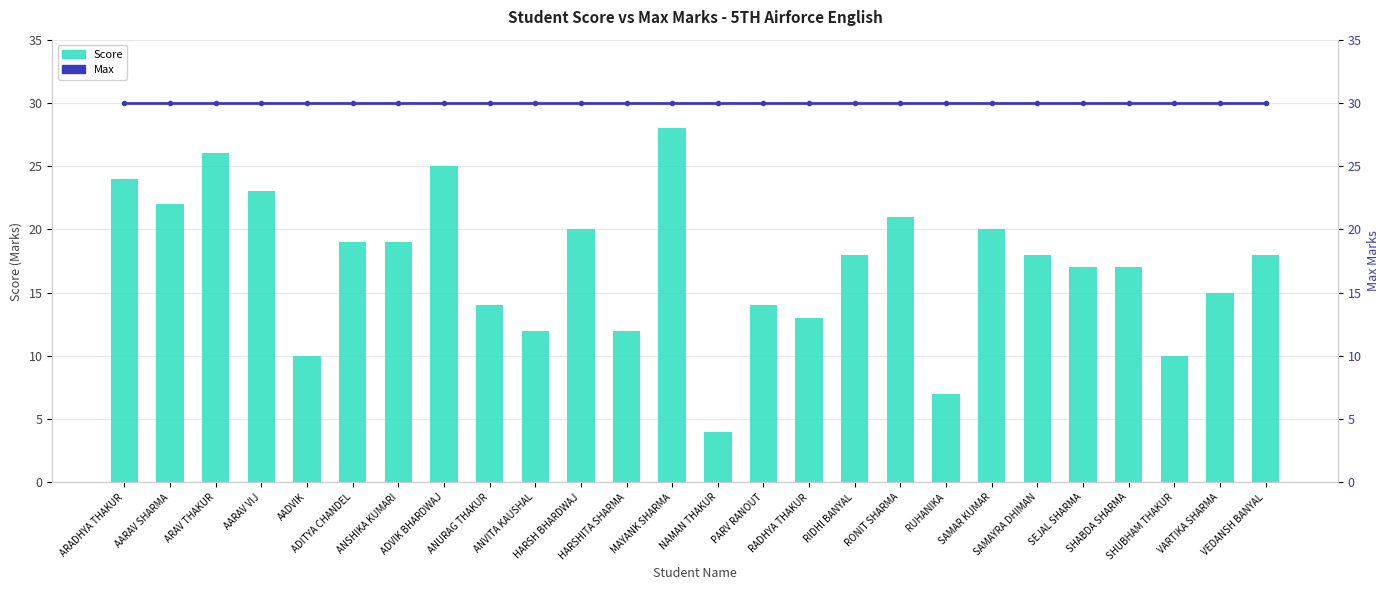

How many series are shown in this chart?

2